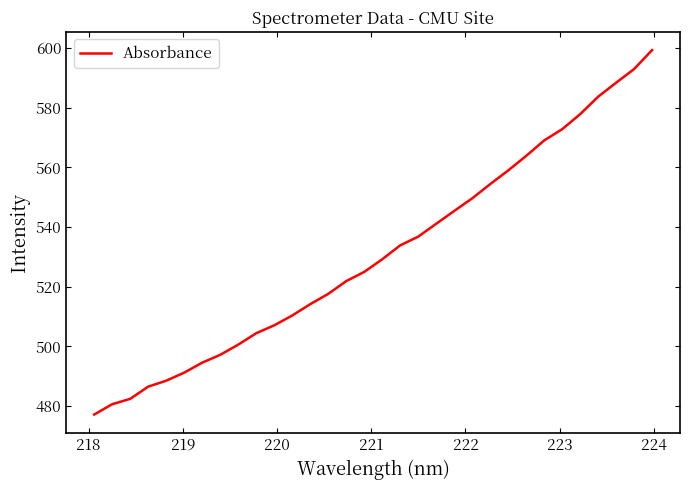

What is the maximum value shown in the chart?

599.4